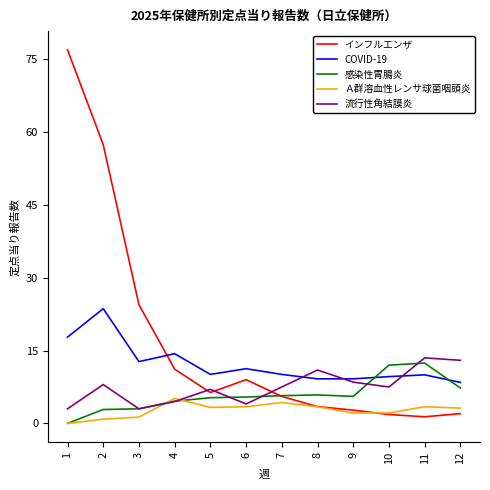

Rank the series by their maximum value, from highest to lowest.

インフルエンザ, COVID-19, 流行性角結膜炎, 感染性胃腸炎, Ａ群溶血性レンサ球菌咽頭炎